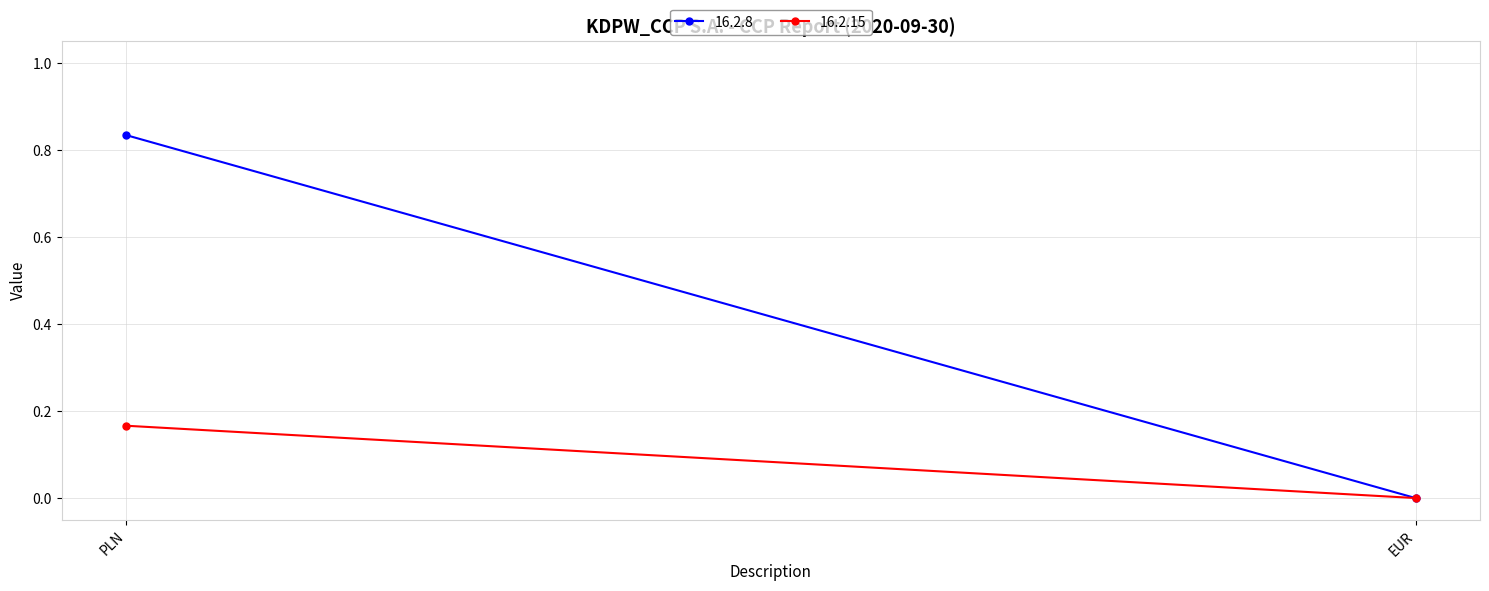

What position from the left is EUR?

2